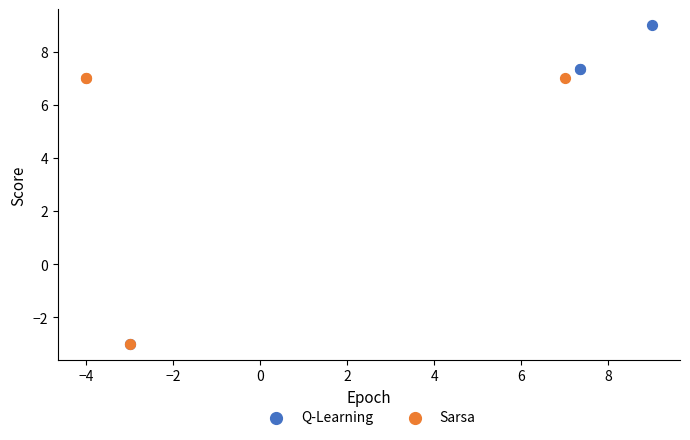

Which series contains the highest Y value?

Q-Learning